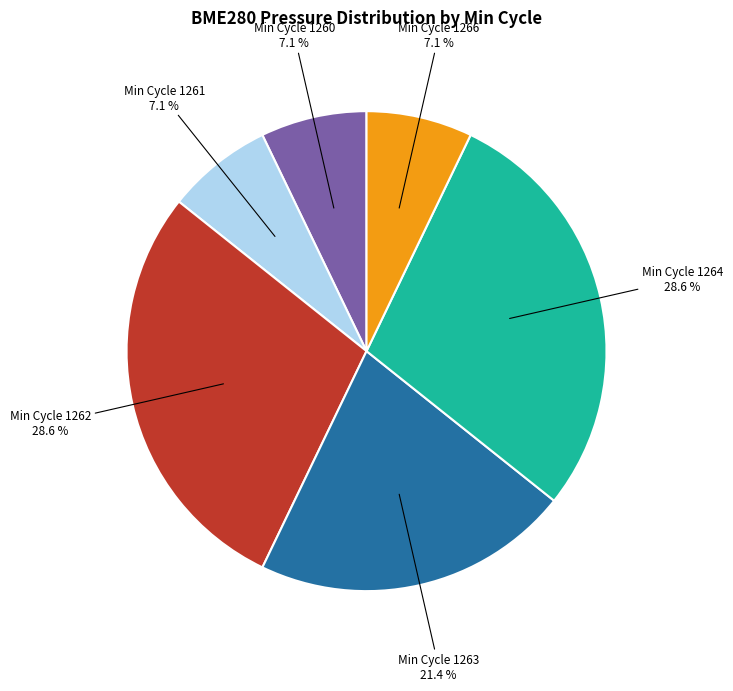

Is there a majority slice in this chart?

No